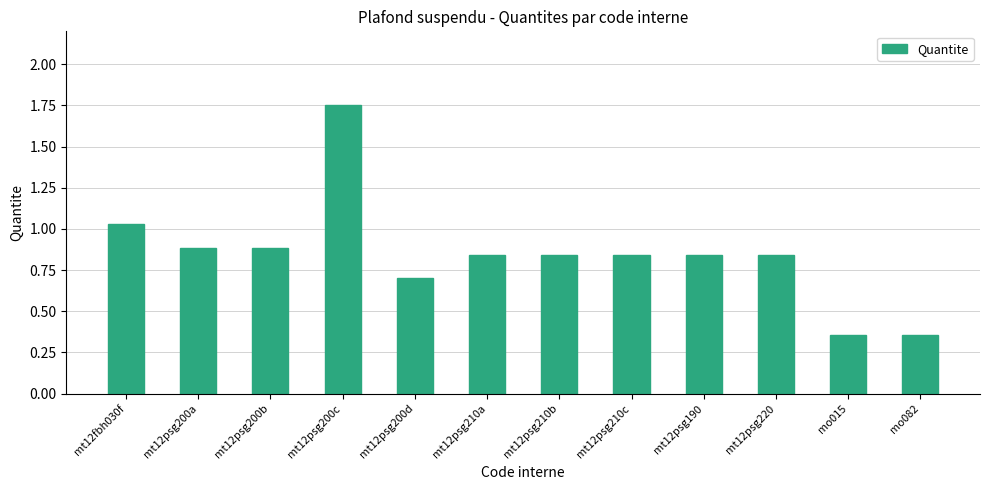

Where is the data nearest to the value 1?

mt12fbh030f